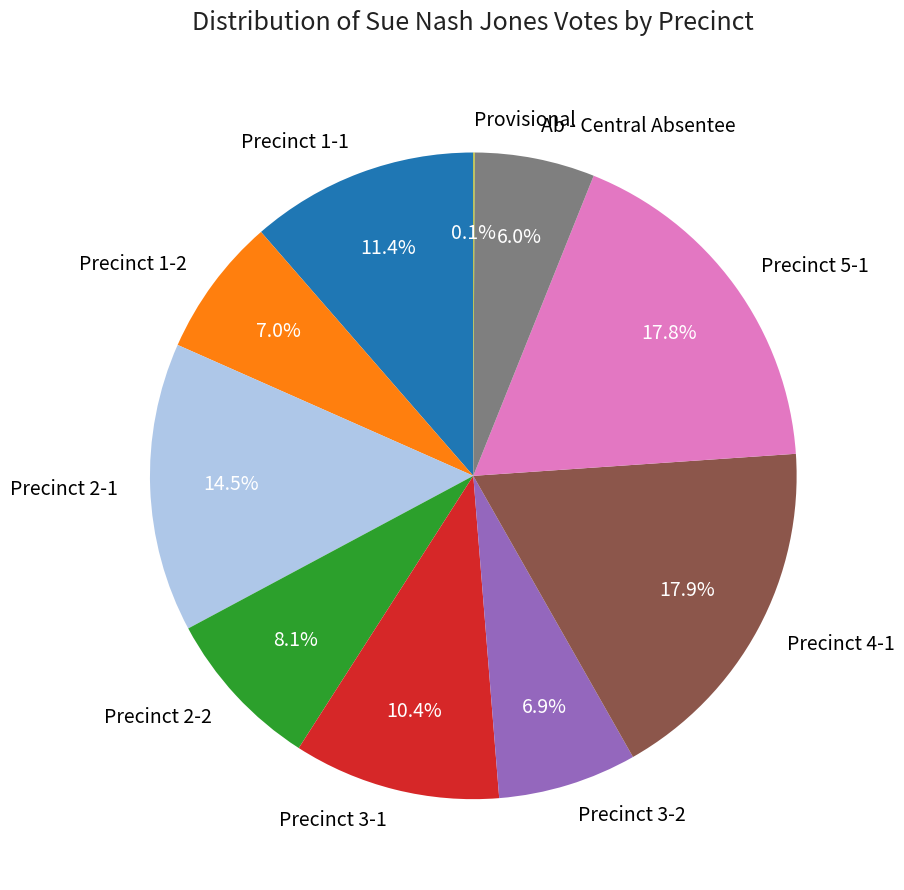

Combined, do Precinct 1-2 and Precinct 5-1 account for over 50%?

No